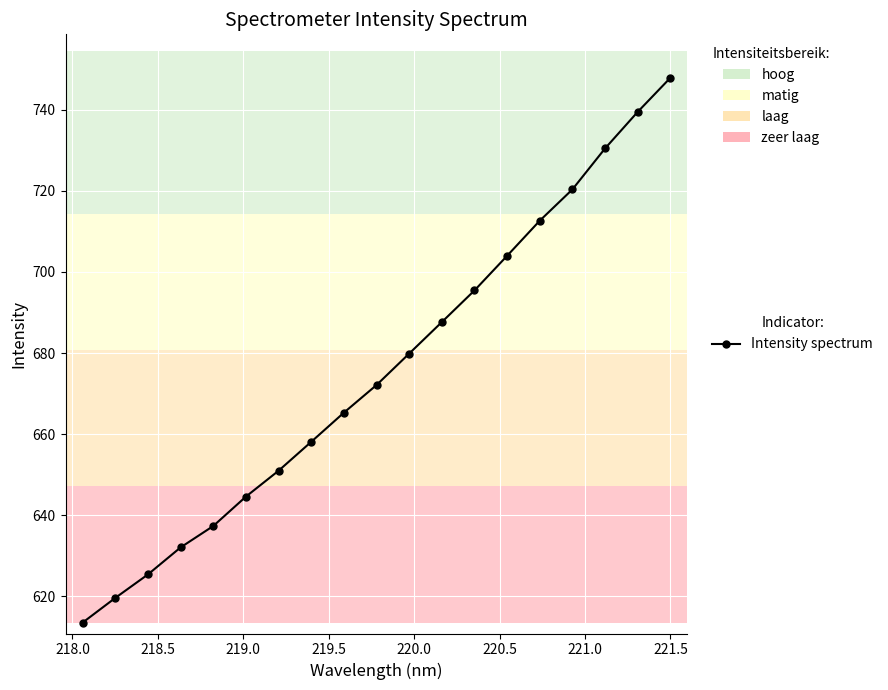

Does the chart have visible grid lines?

Yes